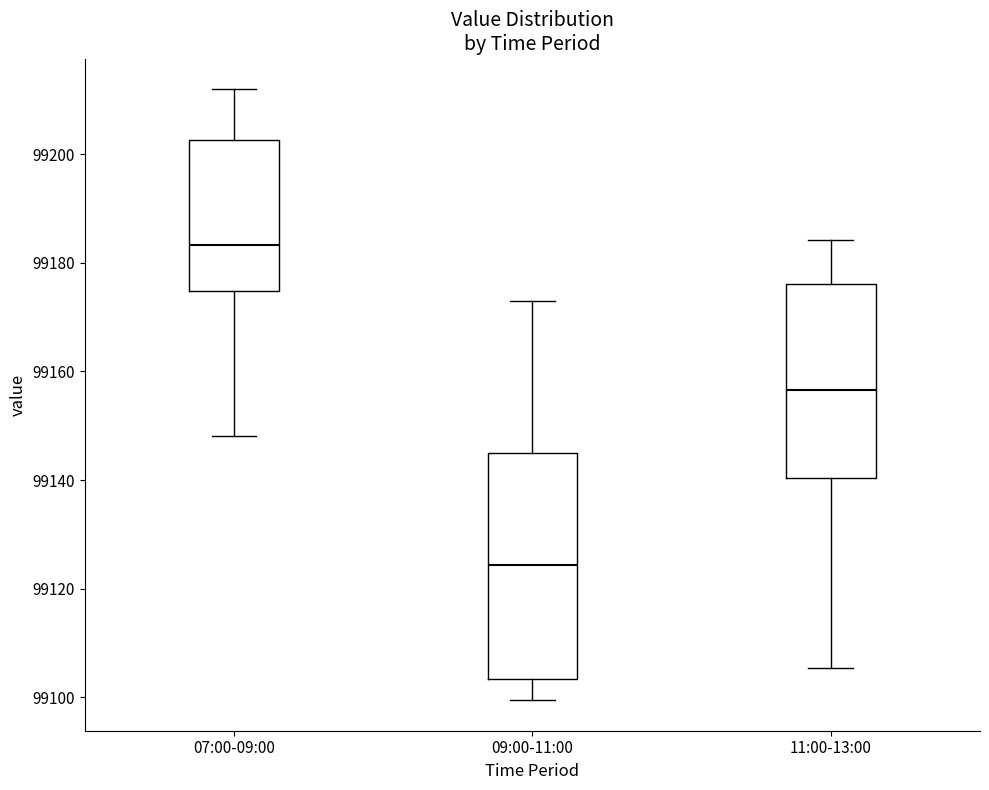

Where does the lower whisker of the box for 07:00-09:00 end on the y-axis? The values are not printed on the chart, so give them approximately, as read against the axis.

99148